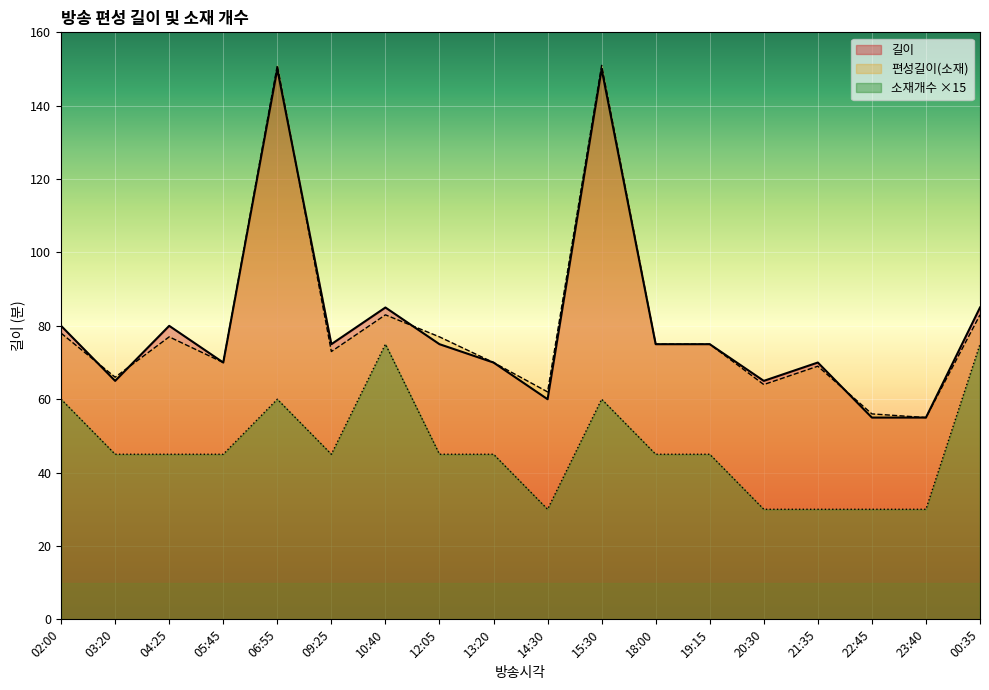

What is the average value of the 편성길이(소재) series?

80